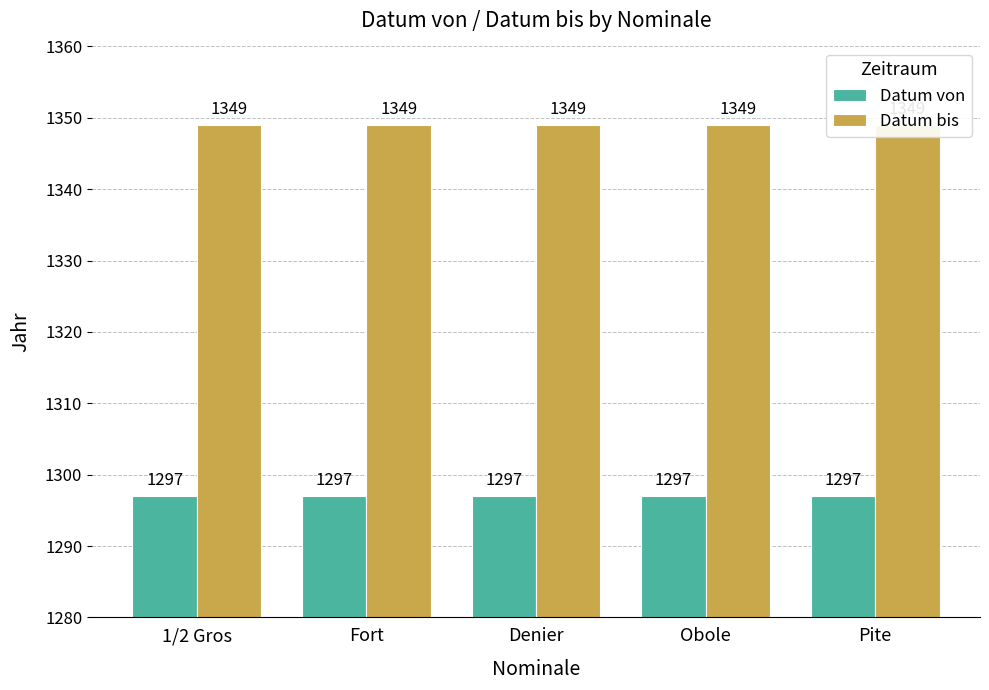

Which category has the highest value across all series?

1/2 Gros